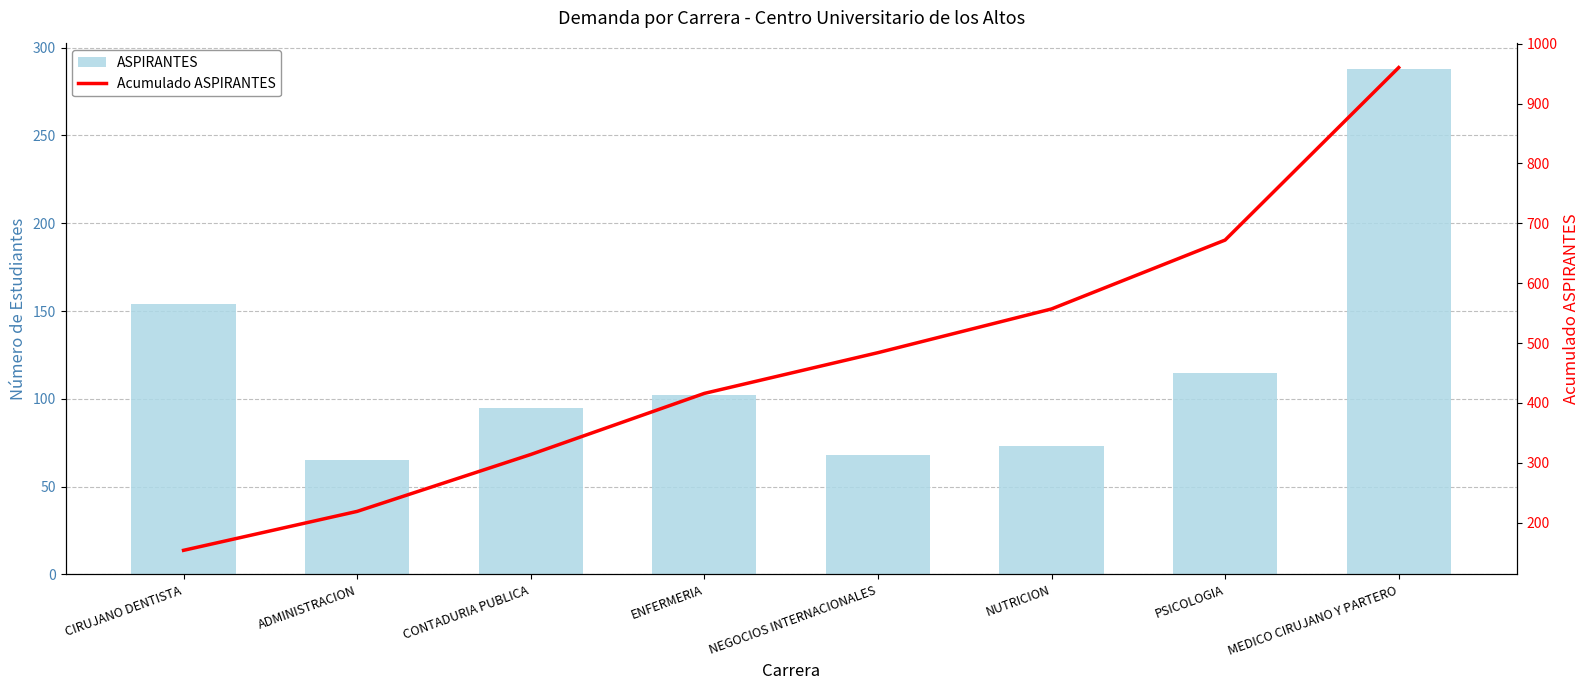

Which series has the largest total across all categories?

Acumulado ASPIRANTES